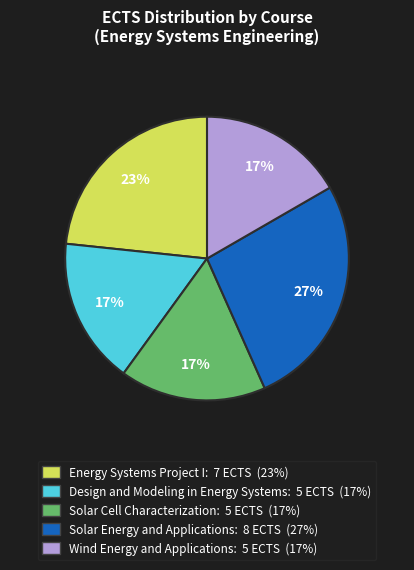

What is the largest slice in the pie chart?

Solar Energy and Applications